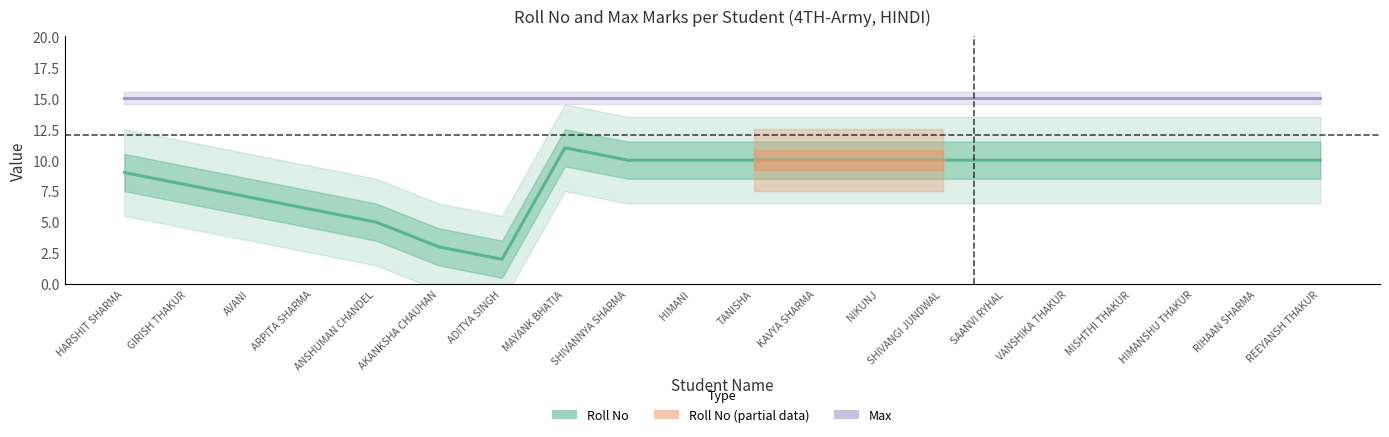

Reading right to left, transcribe all the data shown in this chart.

REEYANSH THAKUR=10	RIHAAN SHARMA=10	HIMANSHU THAKUR=10	MISHTHI THAKUR=10	VANSHIKA THAKUR=10	SAANVI RYHAL=10	SHIVANGI JUNDWAL=10	NIKUNJ=10	KAVYA SHARMA=10	TANISHA=10	HIMANI=10	SHIVANNYA SHARMA=10	MAYANK BHATIA=11	ADITYA SINGH=2	AKANKSHA CHAUHAN=3	ANSHUMAN CHANDEL=5	ARPITA SHARMA=6	AVANI=7	GIRISH THAKUR=8	HARSHIT SHARMA=9